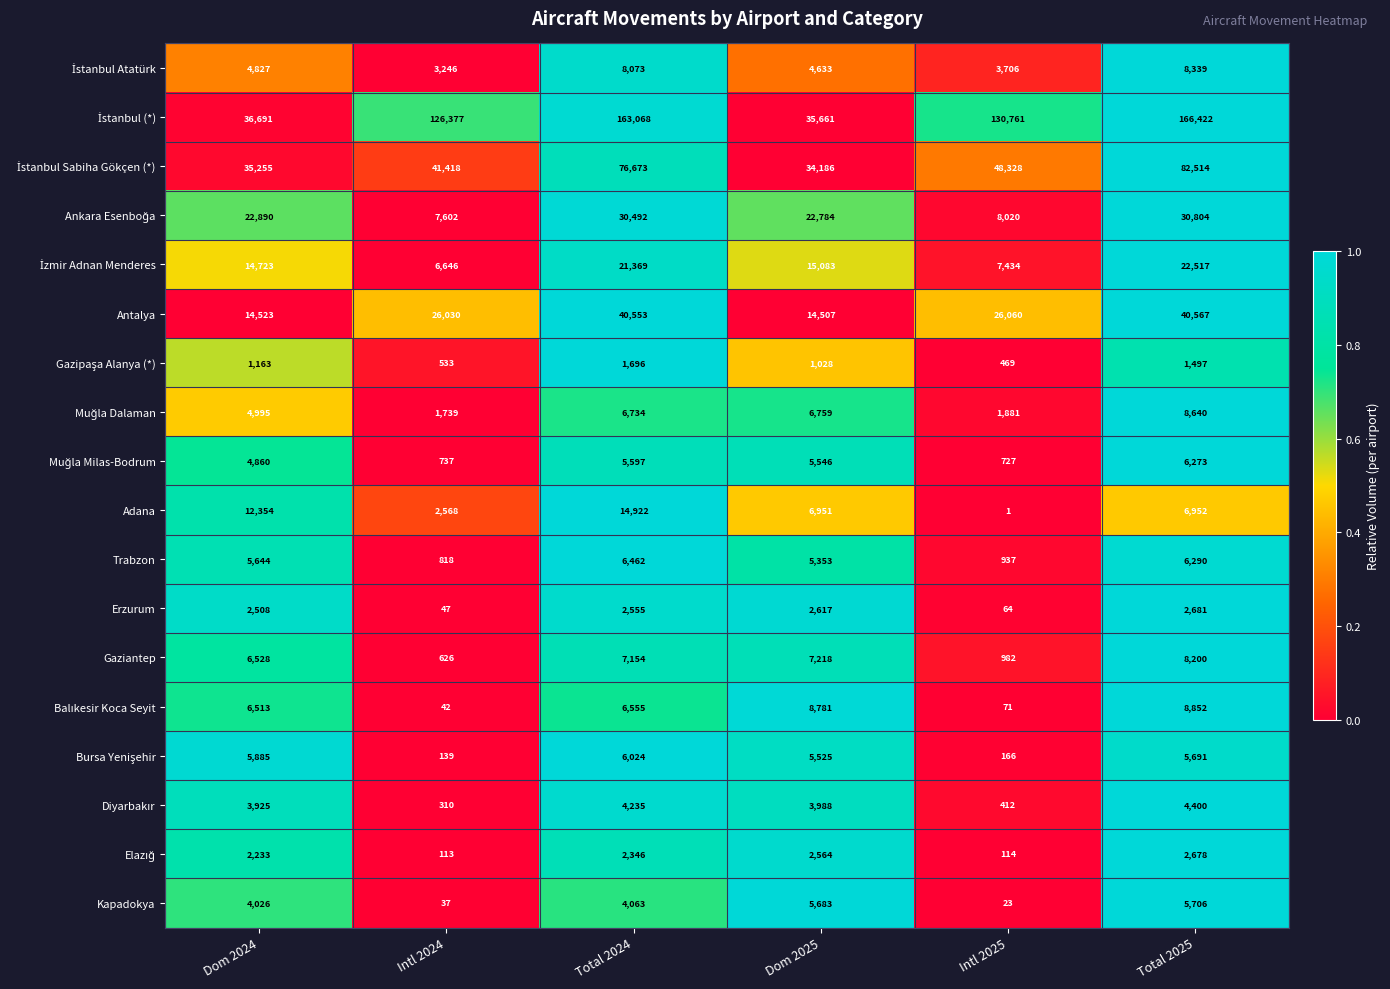

What is the approximate value of Erzurum at Dom 2025, to the nearest 10?

2620